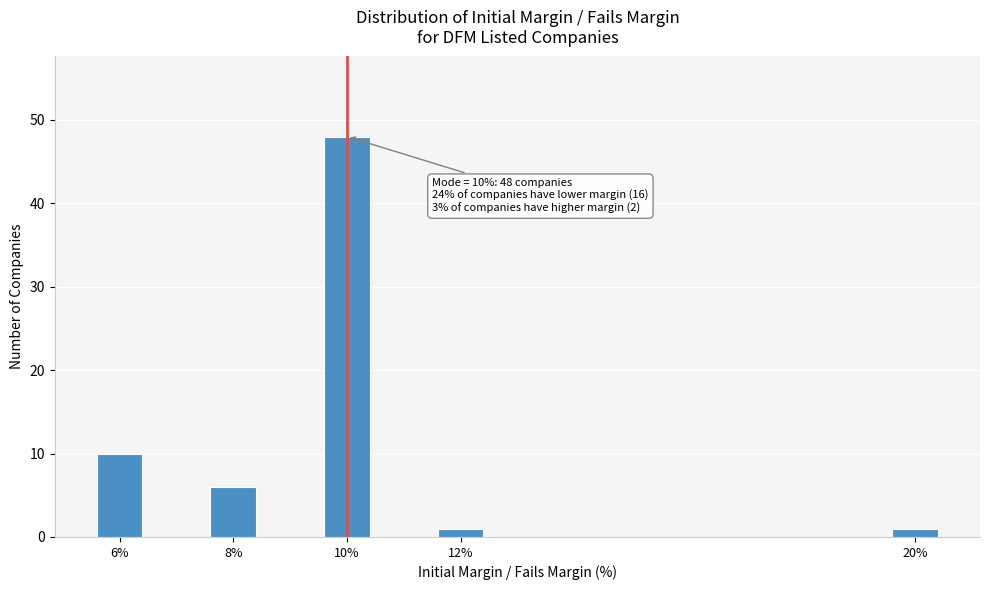

Reading right to left, extract all data points from this chart.

20%=1	12%=1	10%=48	8%=6	6%=10